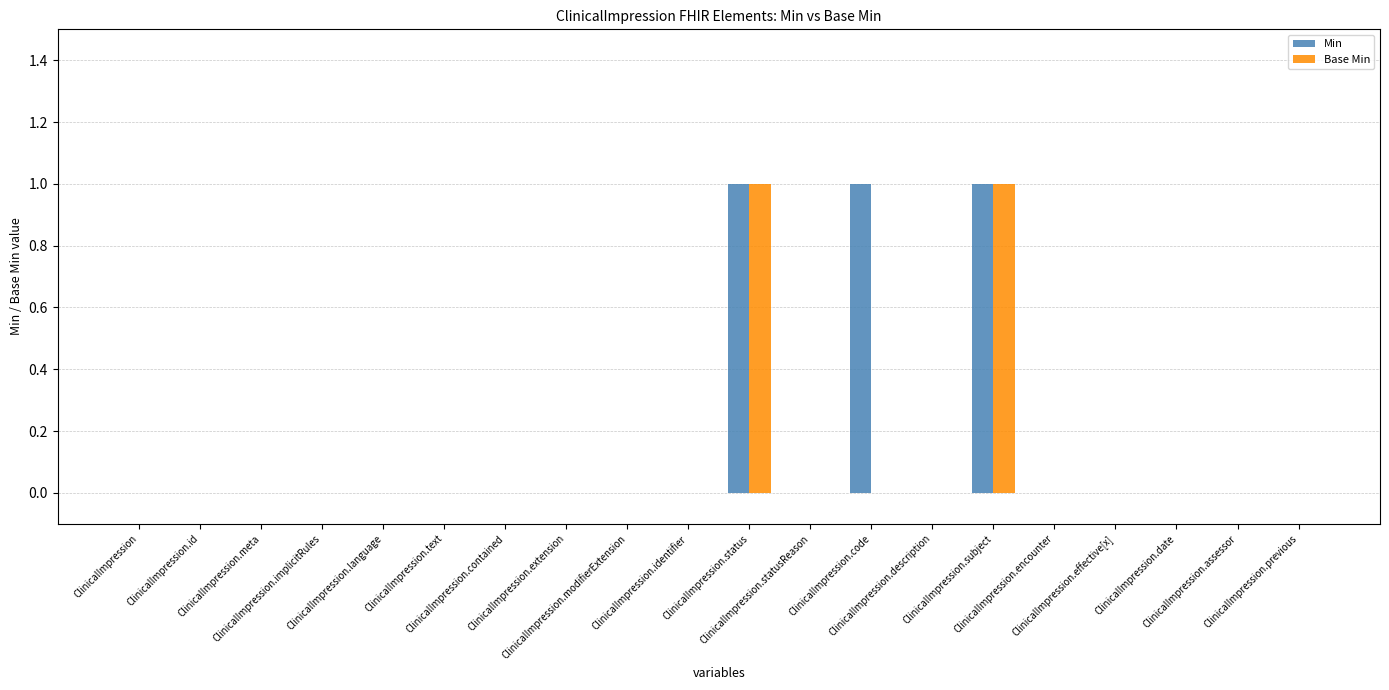

How many groups of bars are there?

20